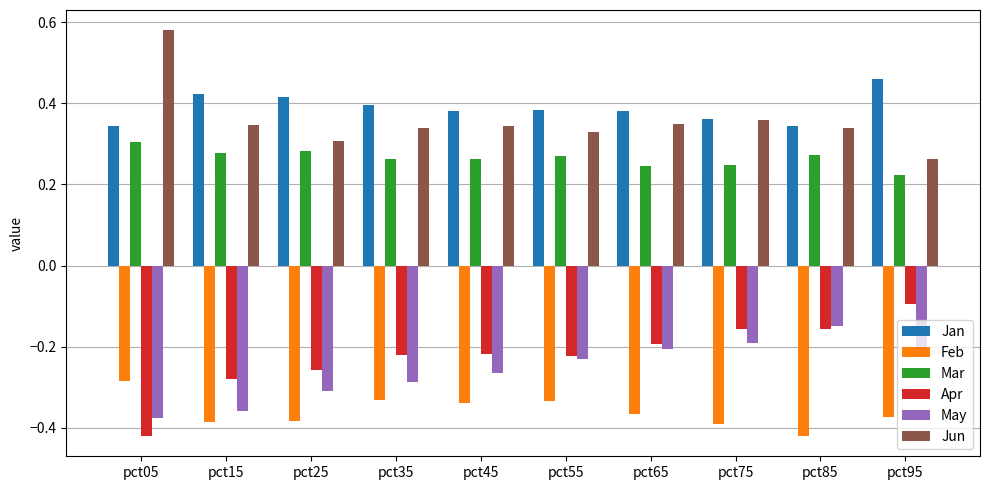

The Jun series shows 0.1 at pct05. True or false?

False